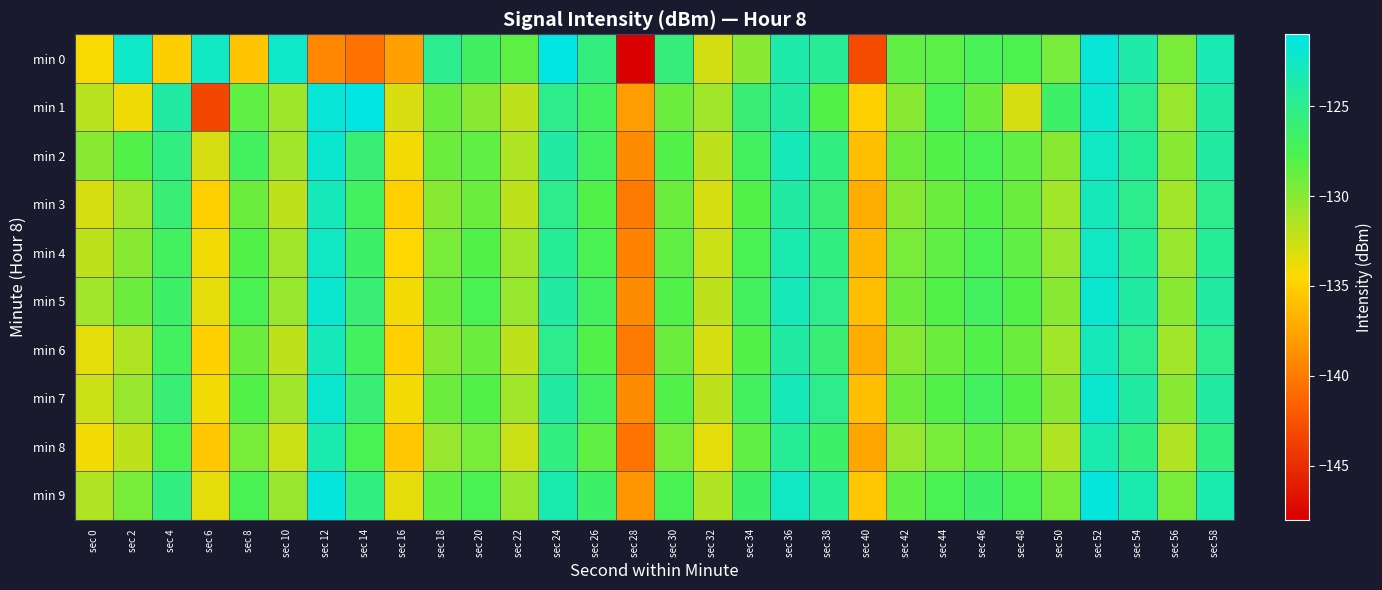

At which category is the sum across all series the highest?

sec 52